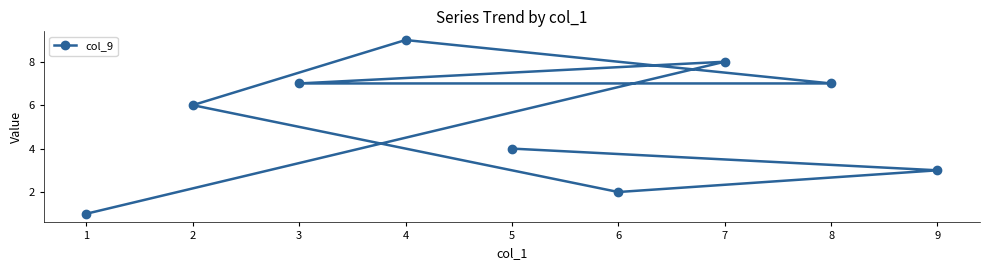

How many values exceed 6?

4